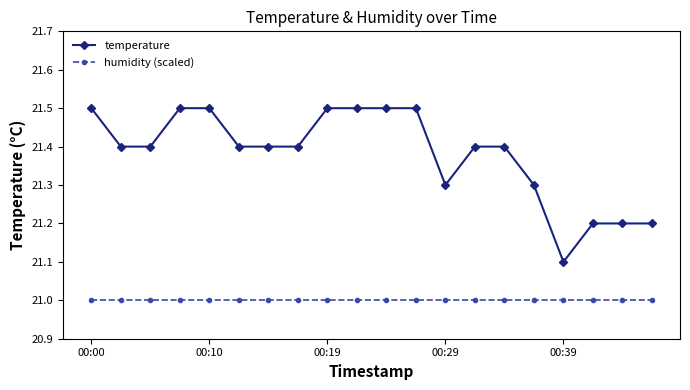

Which series has the largest range (max minus min)?

temperature